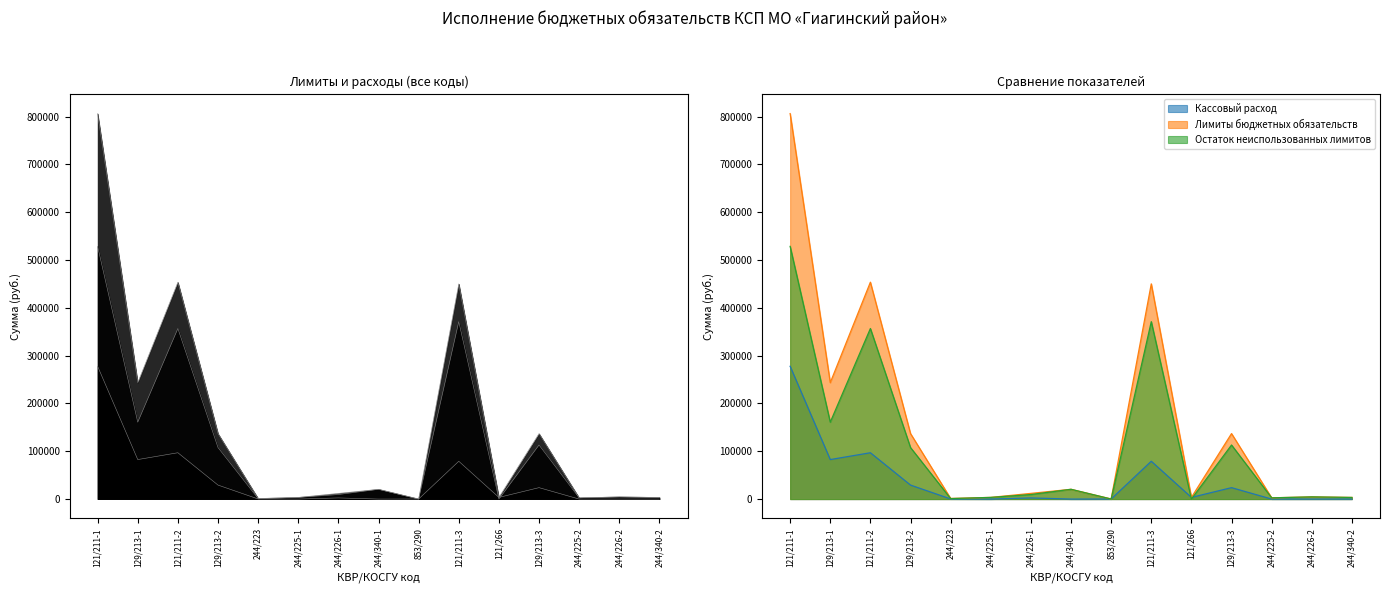

At which label does Остаток неиспользованных лимитов first exceed 9500?

121/211-1